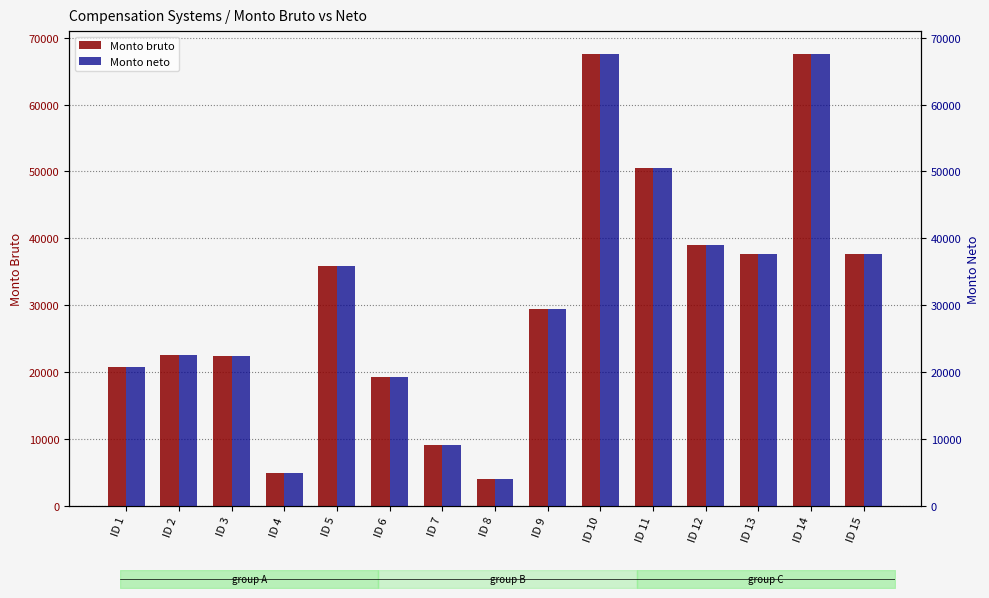

What is the difference between the second highest and minimum values in the Monto bruto series?

63669.7